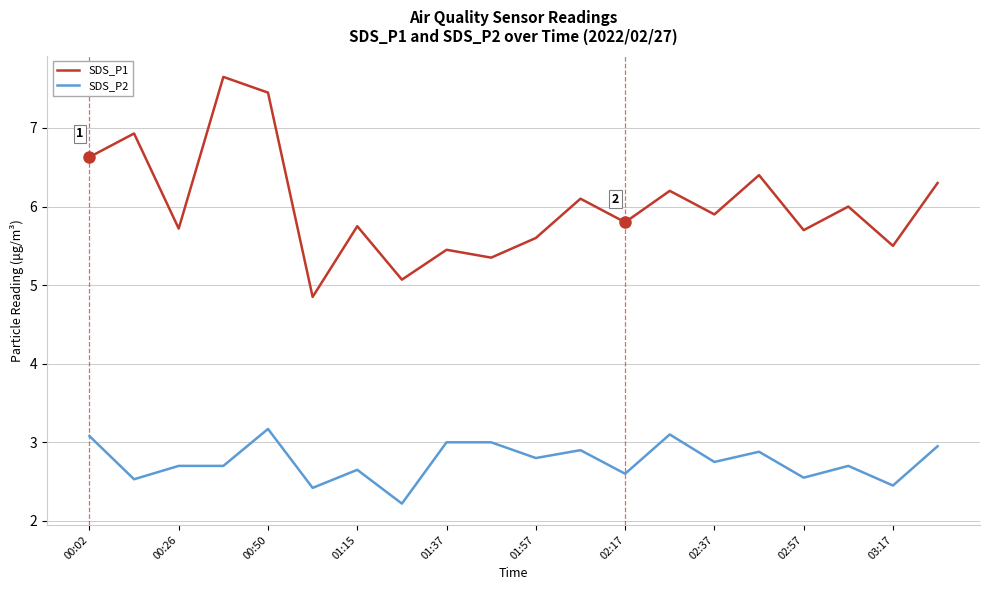

Which series has the widest spread of values?

SDS_P1